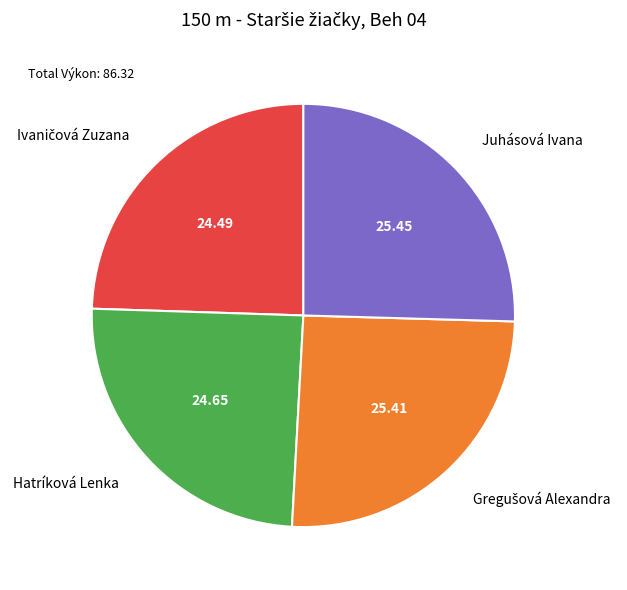

Does any single category account for the majority?

No